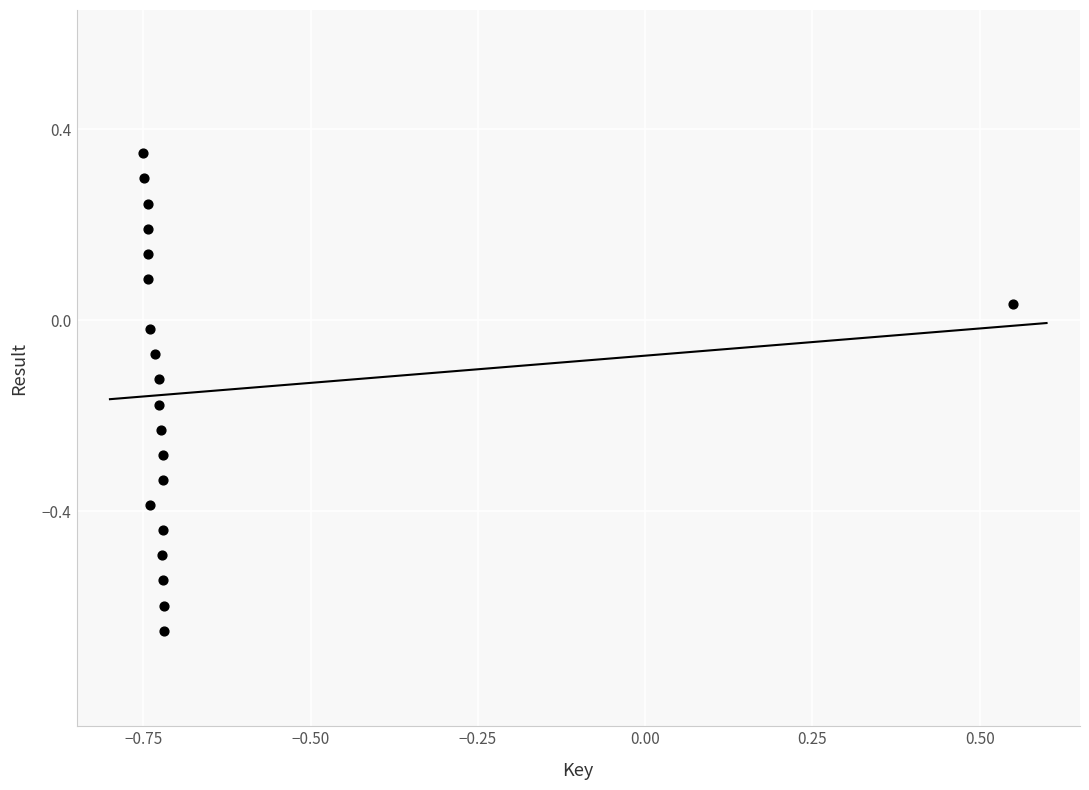

What is the range of Y values (max minus min)?

1.0